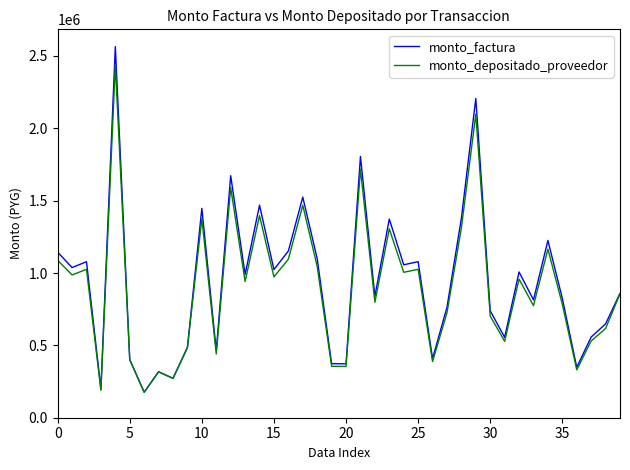

Which series has the widest spread of values?

monto_factura